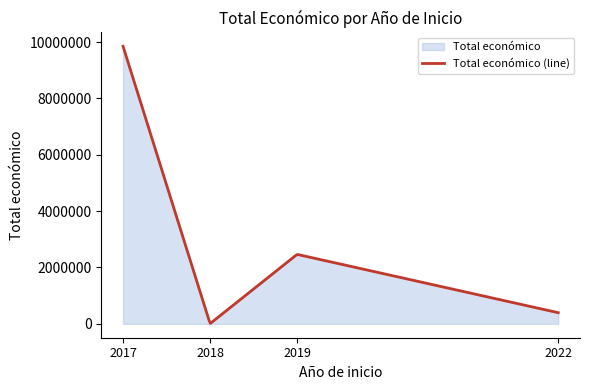

How many lines are shown in the chart?

1